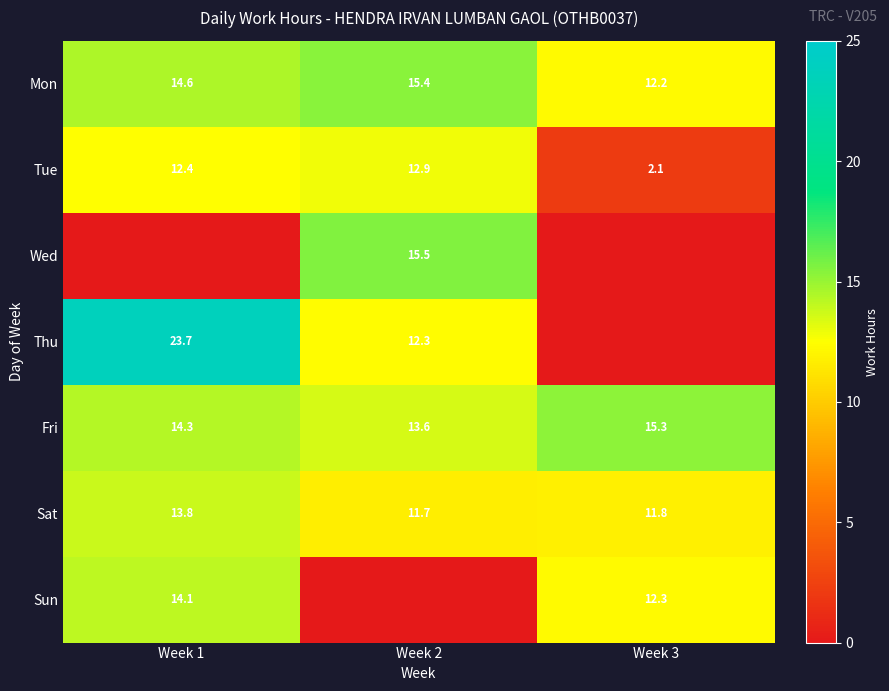

At which label does Mon reach its peak?

Week 2